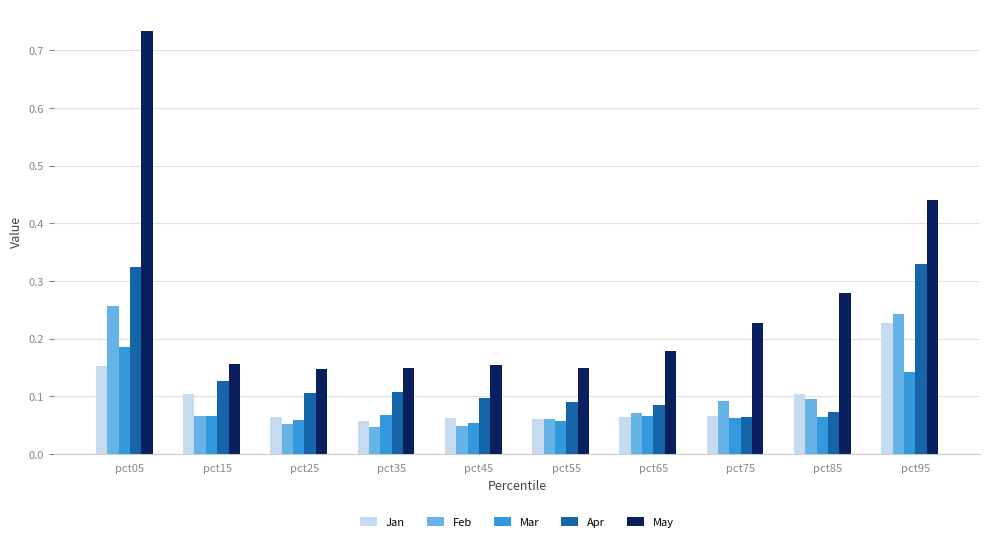

Between pct45 and pct85, which series saw the biggest shift?

May